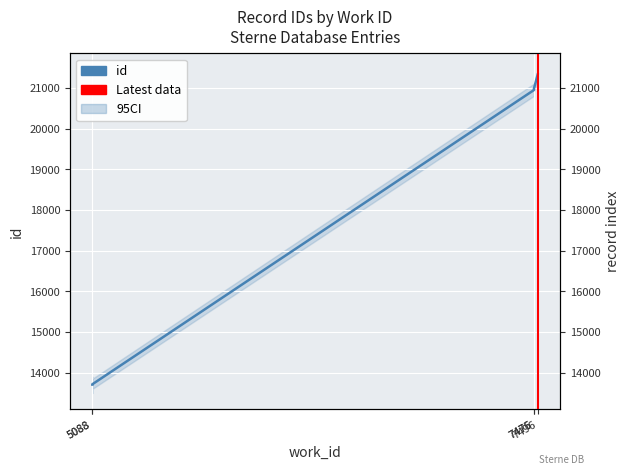

True or false: the data shows 21325 at 7496.

True